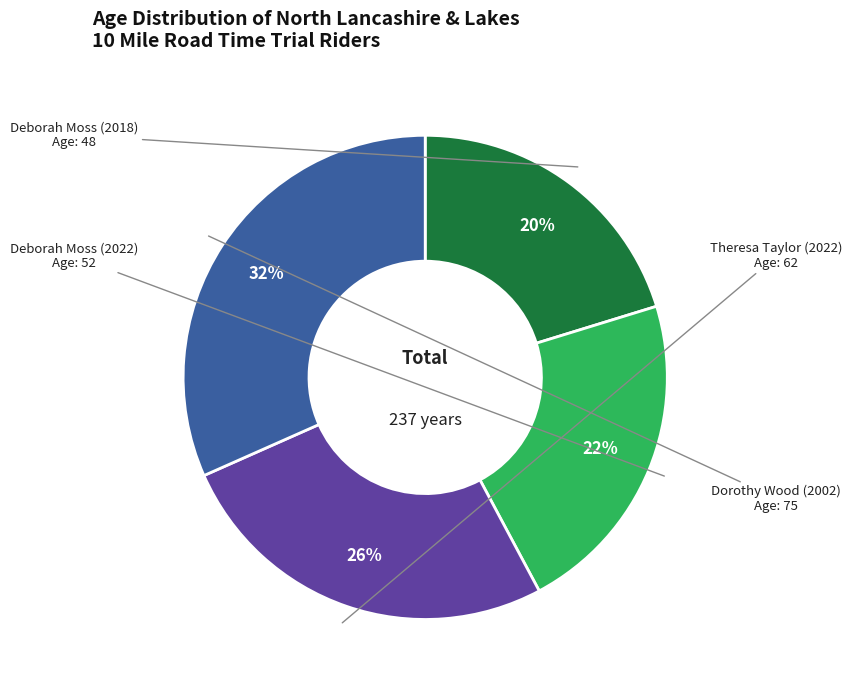

To the nearest percent, what is the average slice percentage?

25%